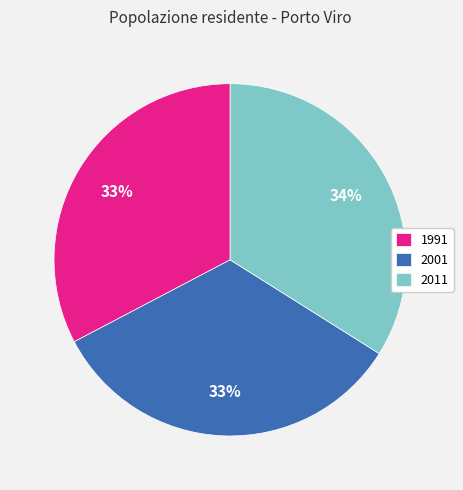

Does any single category account for the majority?

No